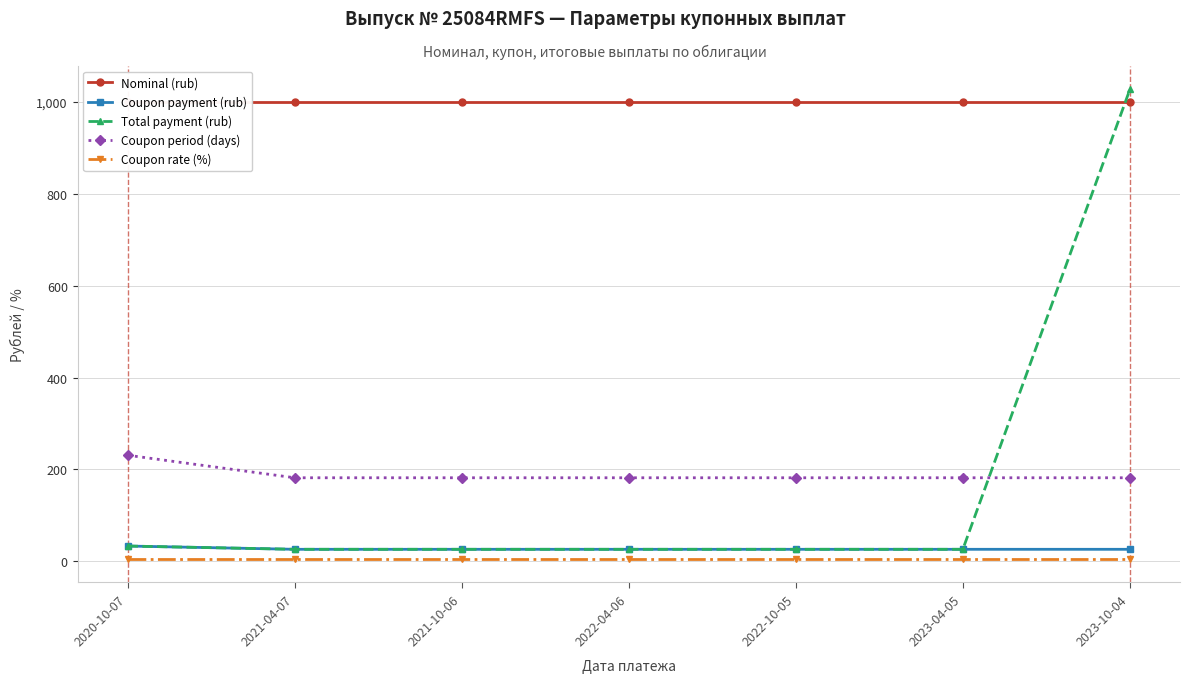

What is the label of the 5th point from the left?

2022-10-05